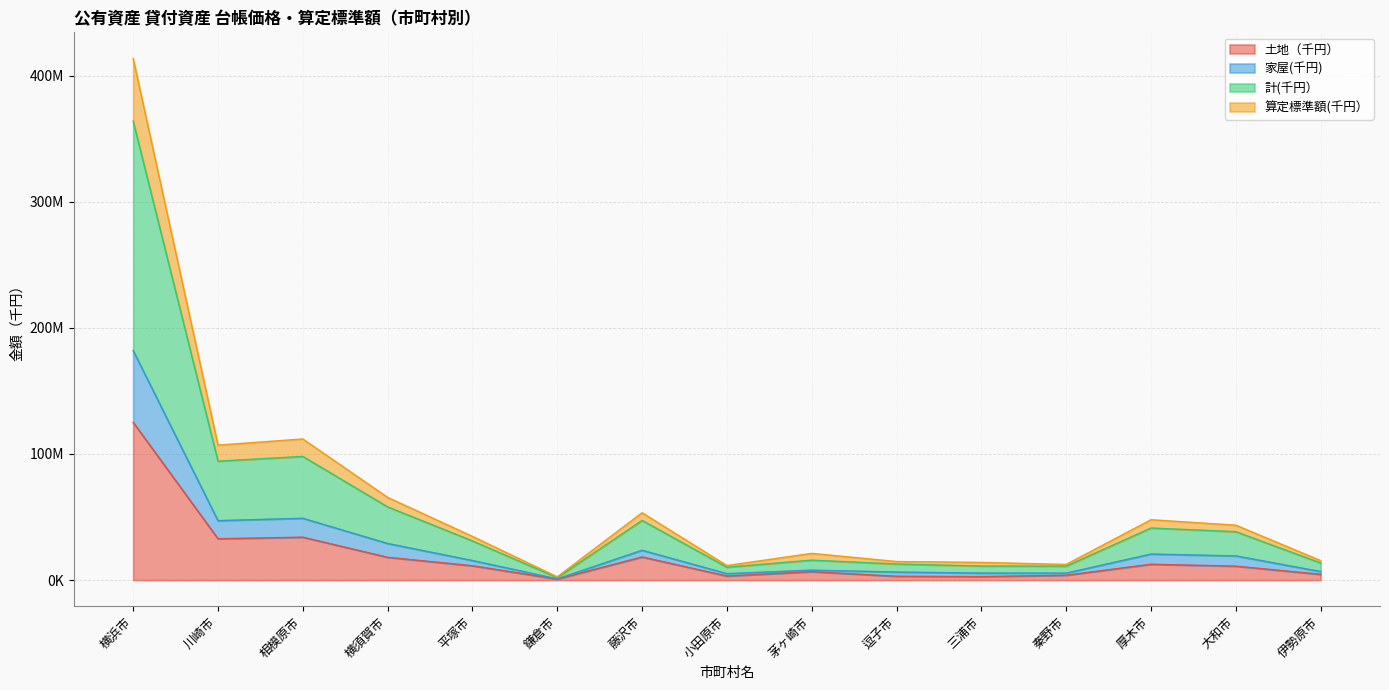

At which label is 土地（千円） closest to 62985511?

相模原市